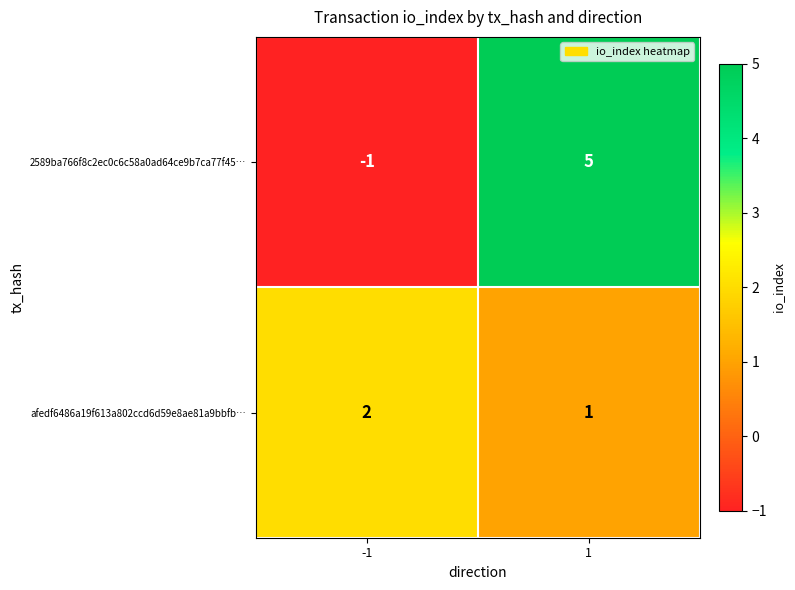

Reading left to right, list all the values displayed in this chart.

2589ba766f8c2ec0c6c58a0ad64ce9b7ca77f45…: -1=-1	1=5
afedf6486a19f613a802ccd6d59e8ae81a9bbfb…: -1=2	1=1